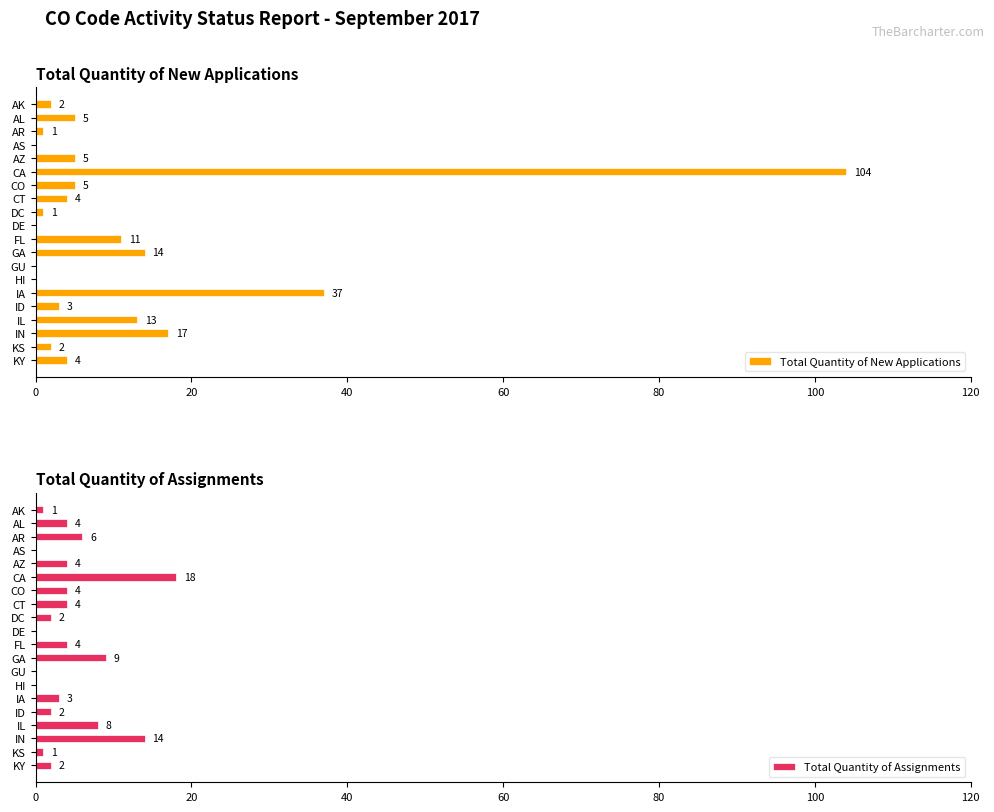

What is the sum of all Total Quantity of New Applications values?

228